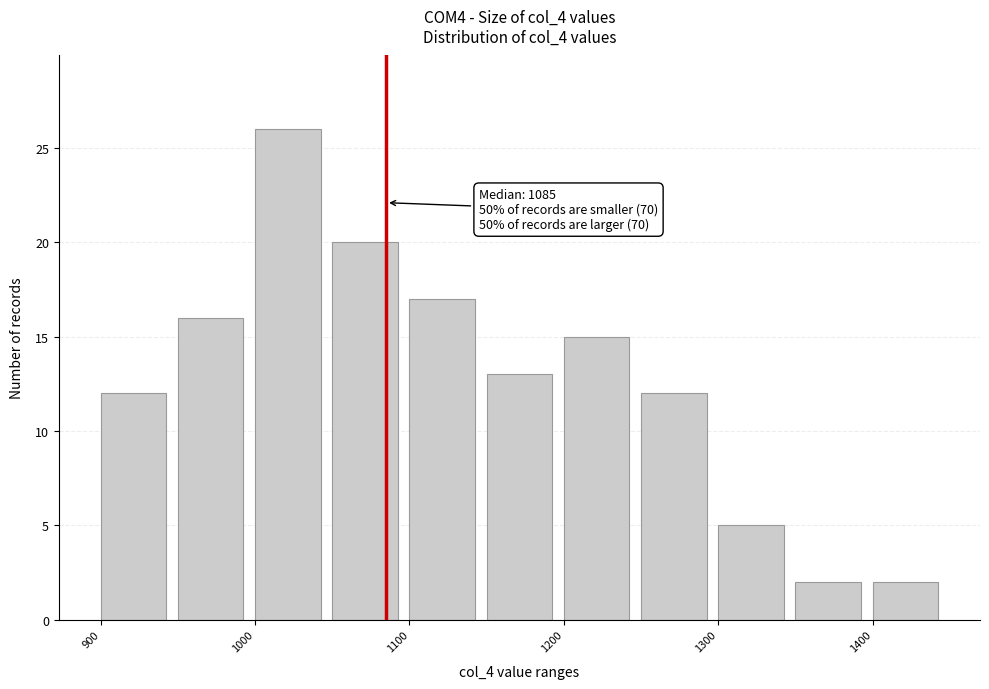

Over which range of the x-axis is the bar tallest?

1000 to 1050